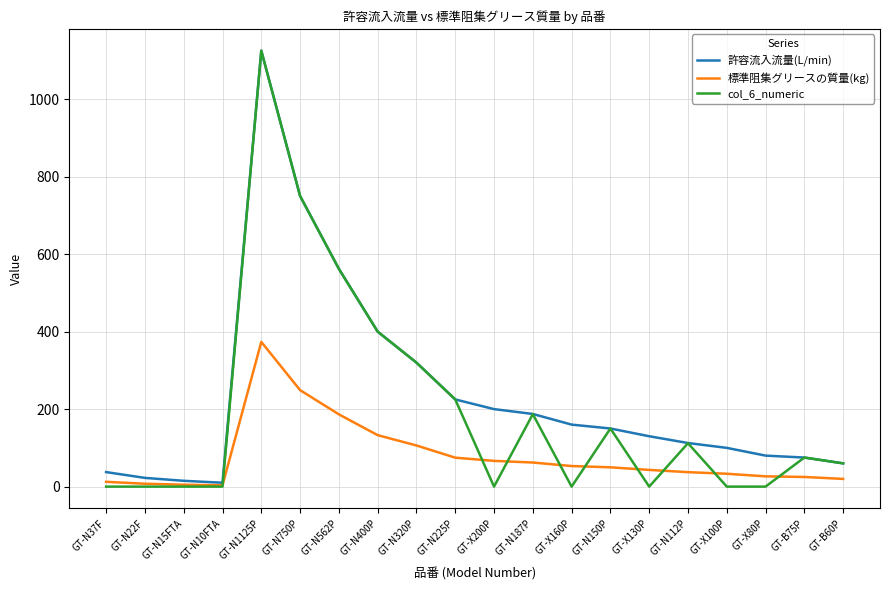

Does the chart have visible grid lines?

Yes